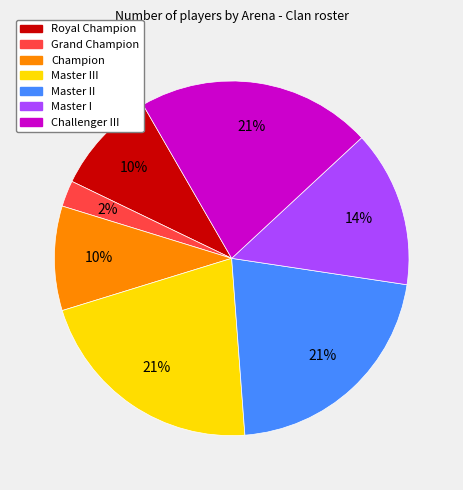

True or false: Royal Champion accounts for 10% of the total.

True